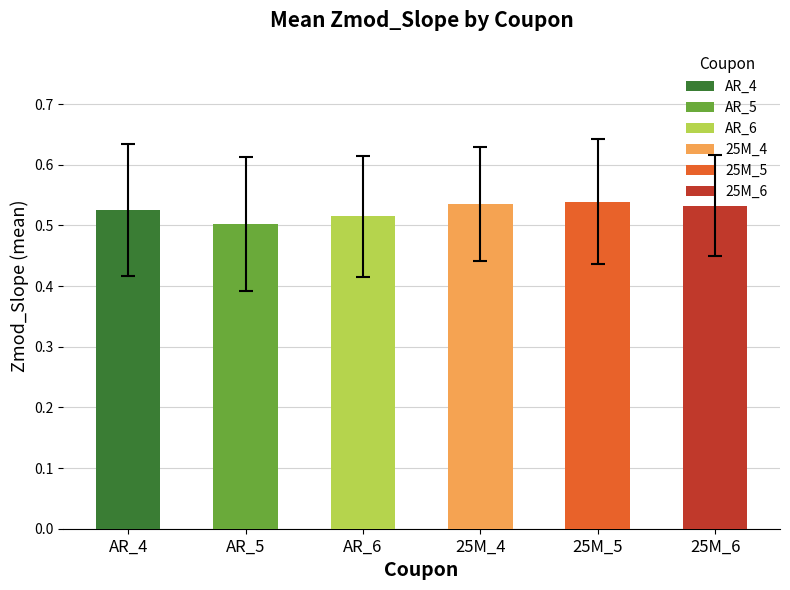

The value at AR_5 is 0.5. True or false?

True